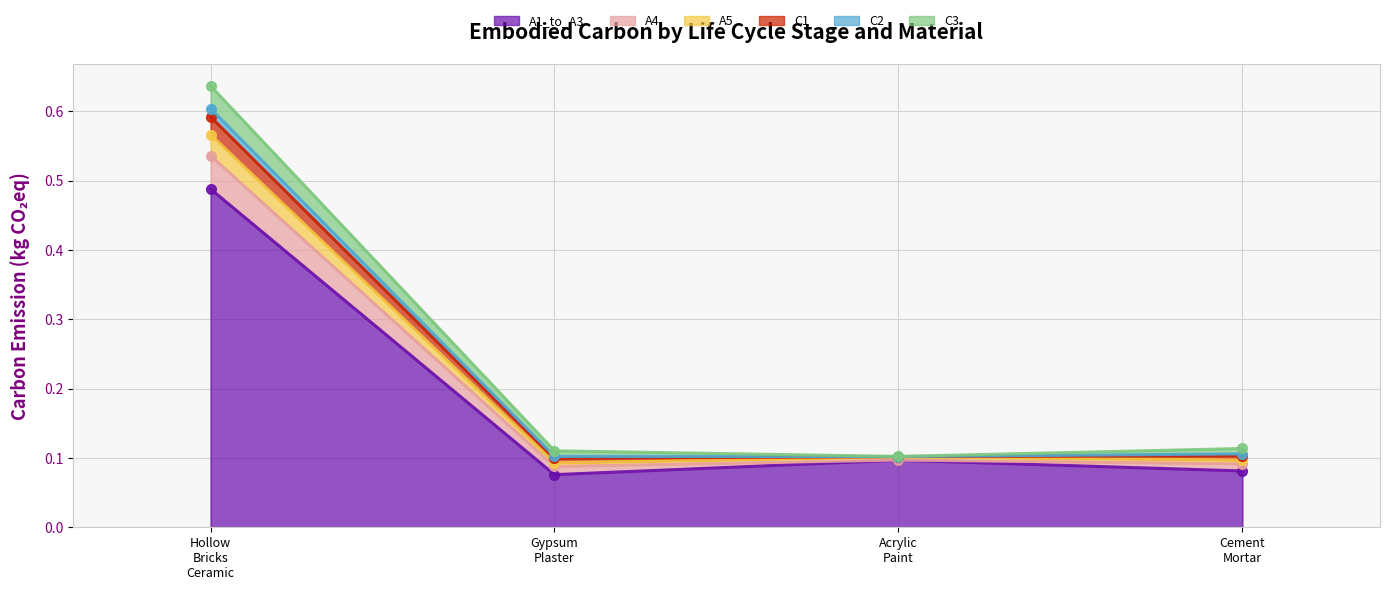

Where is C3 nearest to the value 0?

Acrylic_Paint